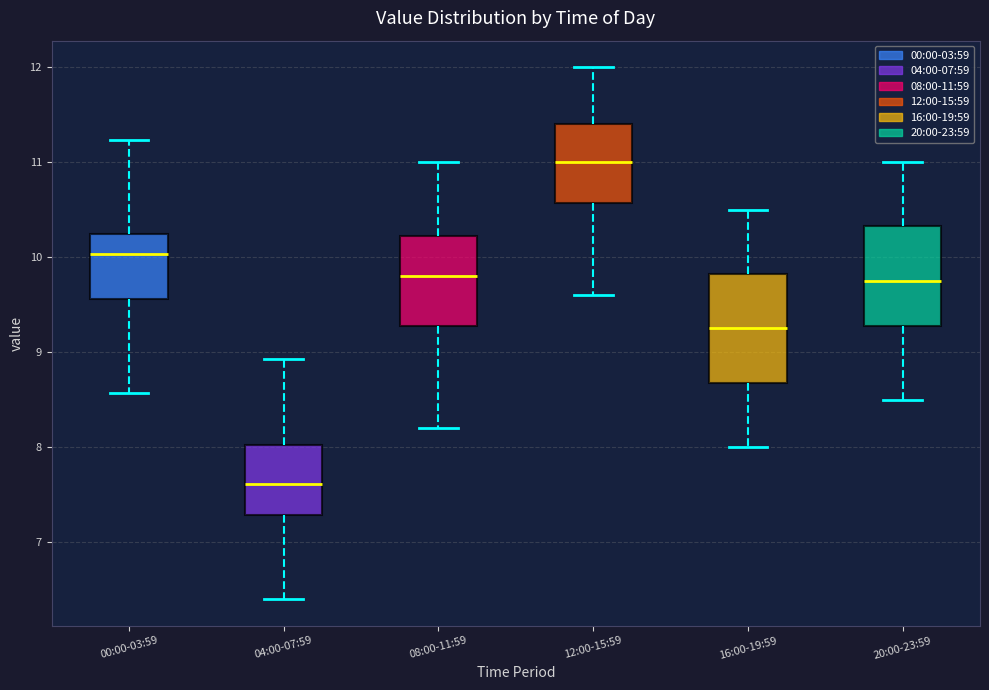

Which box has the highest median line?

12:00-15:59